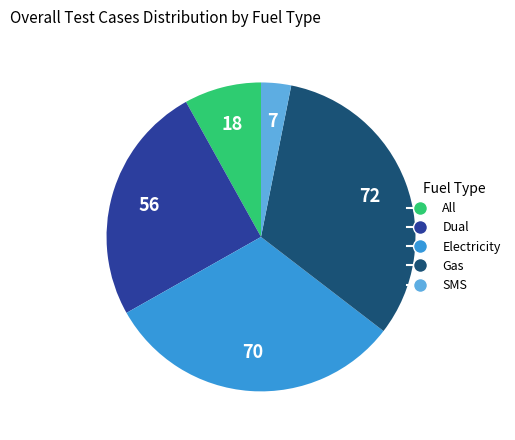

Is it true that All is 1% of the pie?

False